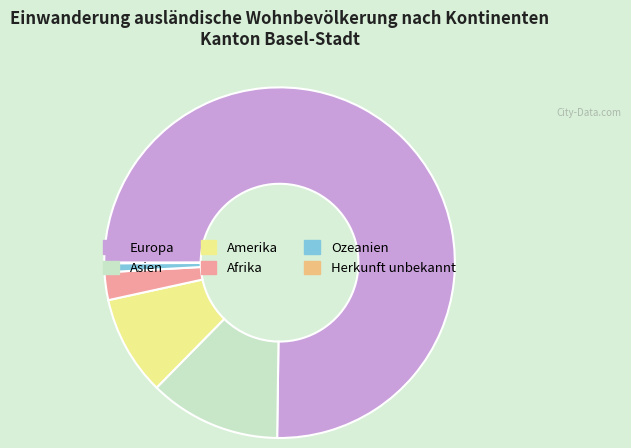

Is it true that Asien is 1% of the pie?

False